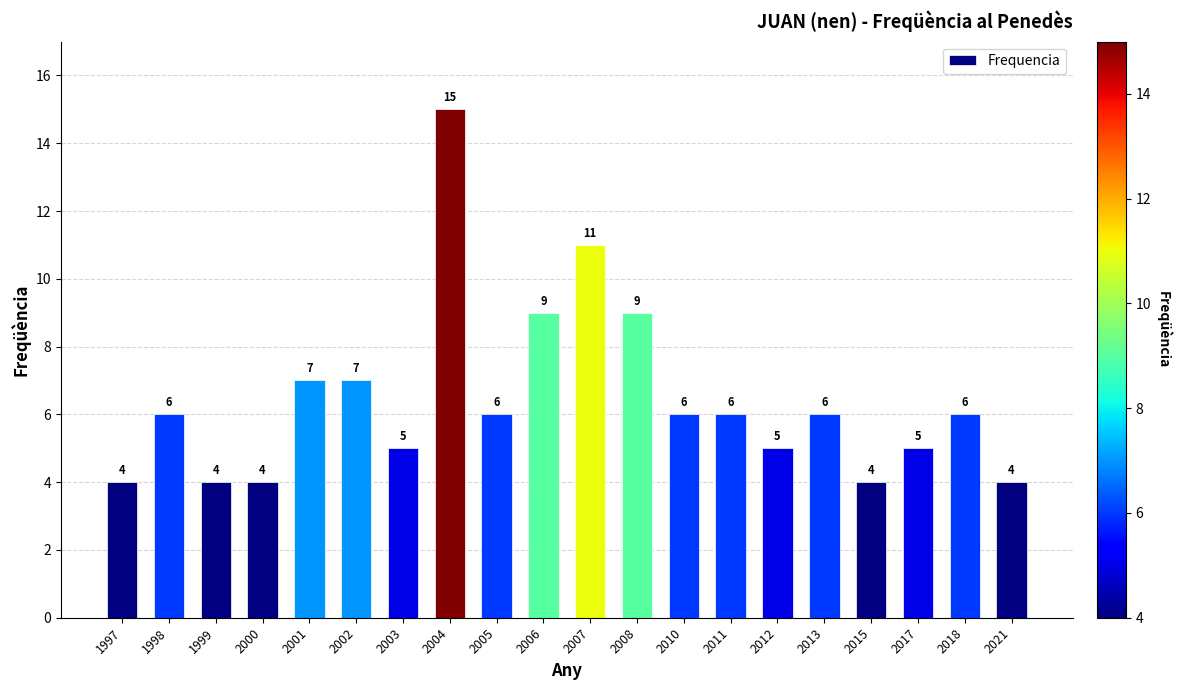

What is the smallest value displayed?

4